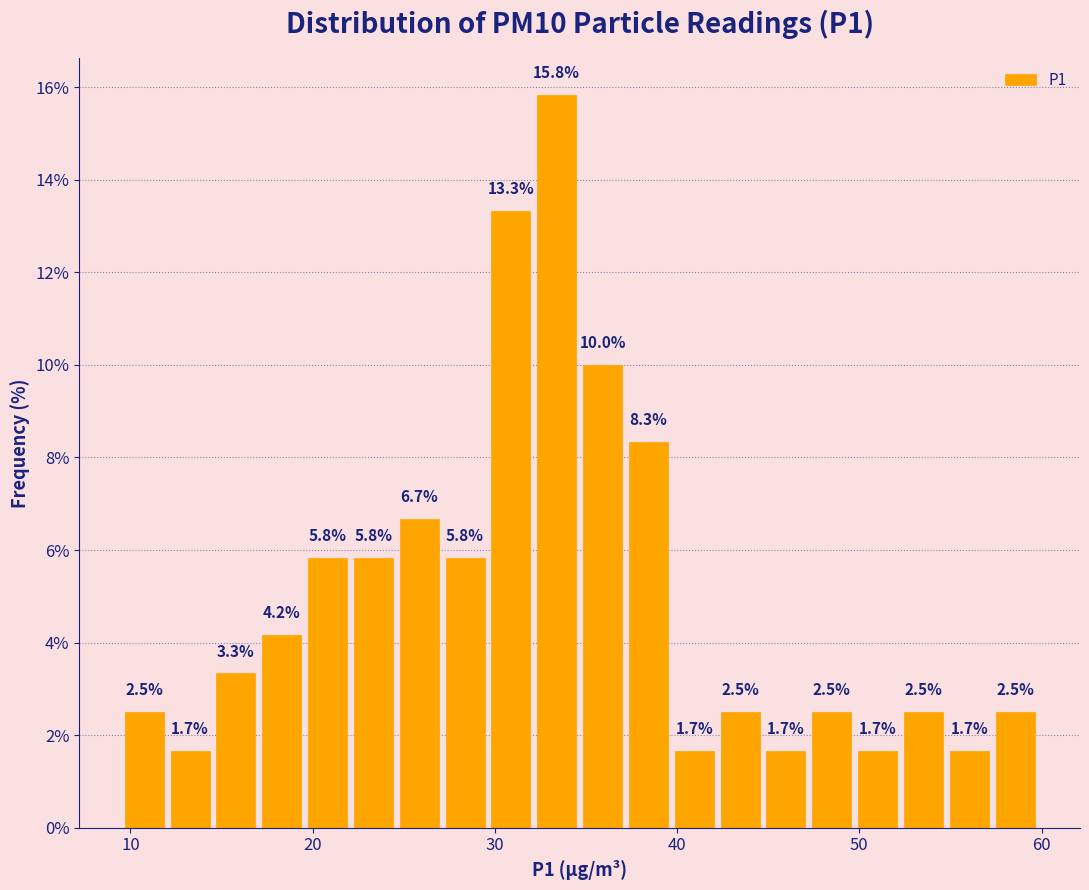

Read against the x-axis, roughly where is the centre of the tallest bar?

33